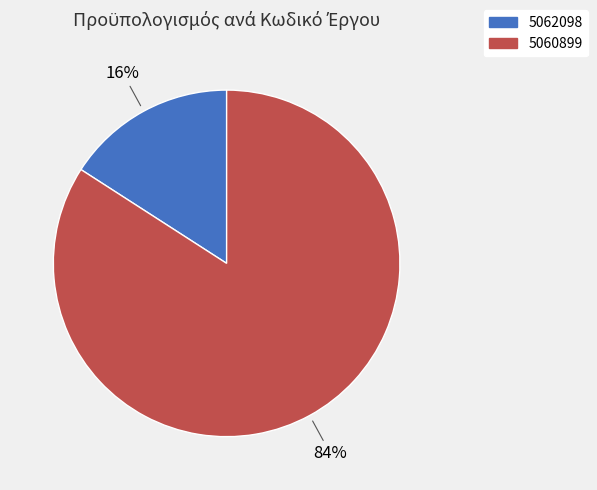

Which category has the biggest portion of the pie?

5060899